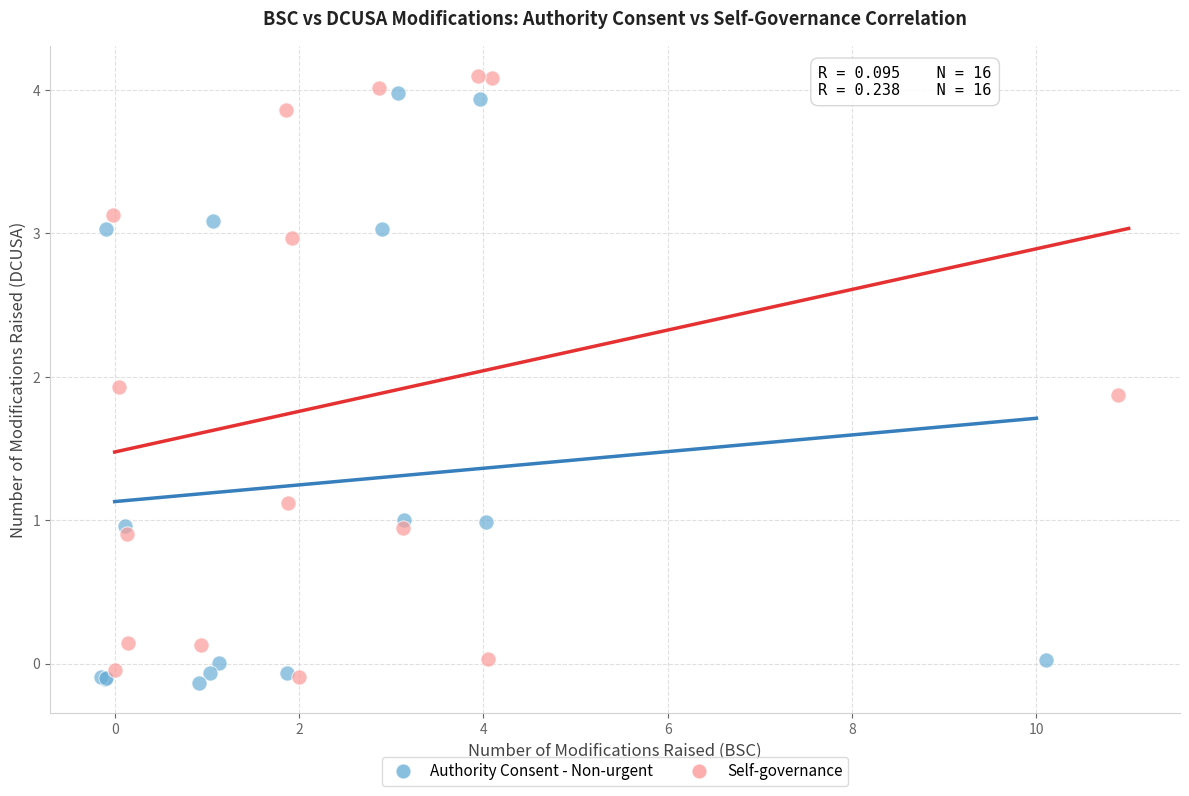

Which series contains the lowest Y value?

Authority Consent - Non-urgent